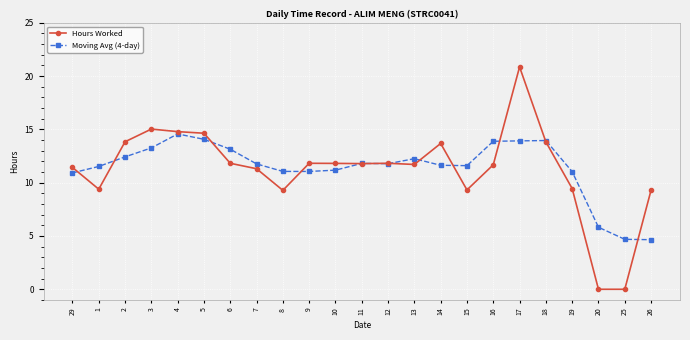

Which series changed the most between 1 and 18?

Hours Worked